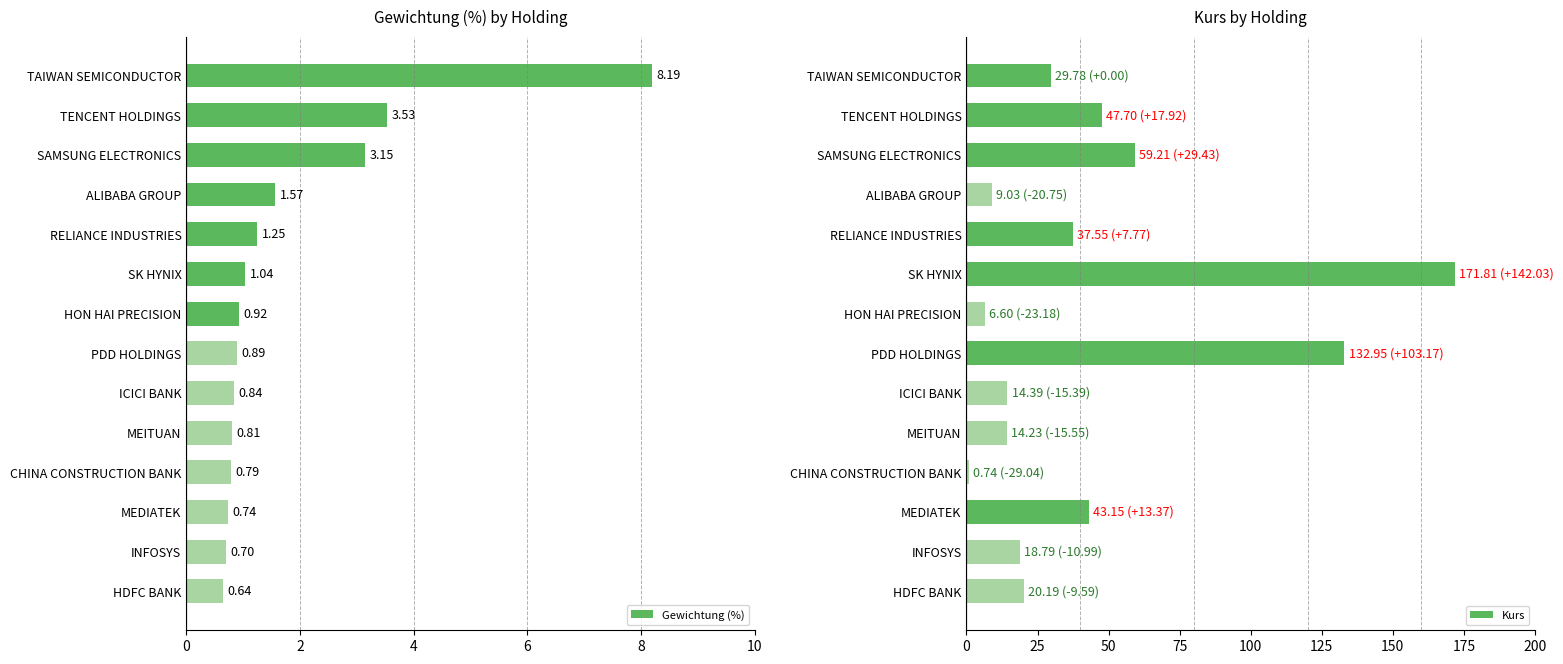

At how many categories does at least one series exceed 153?

1